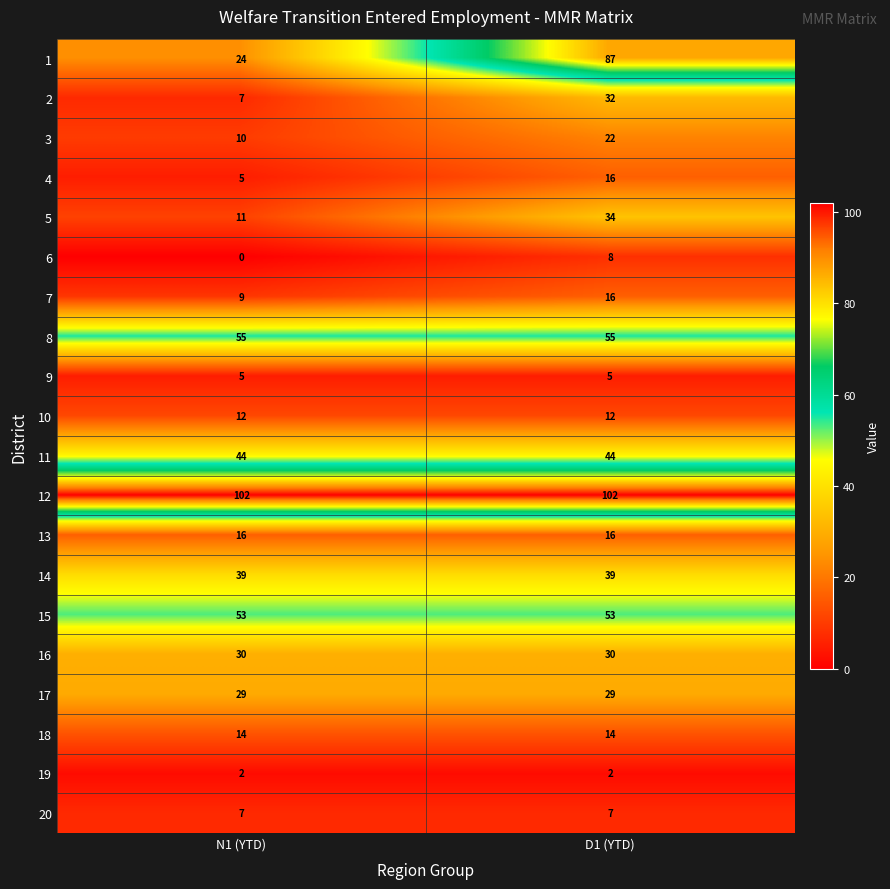

Which category has the lowest value in the 6 series?

N1 (YTD)